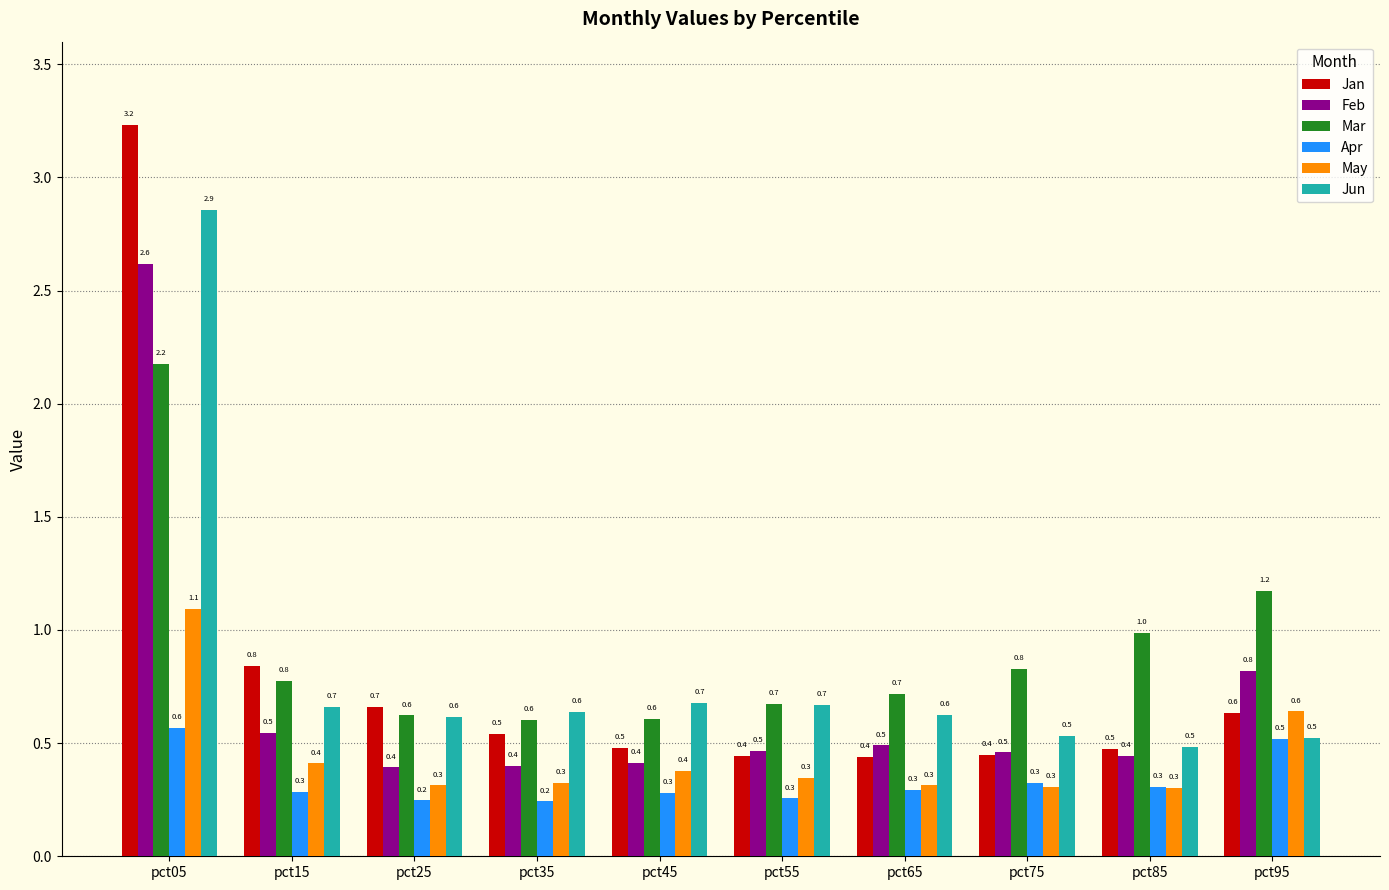

Which category has the highest value across all series?

pct05